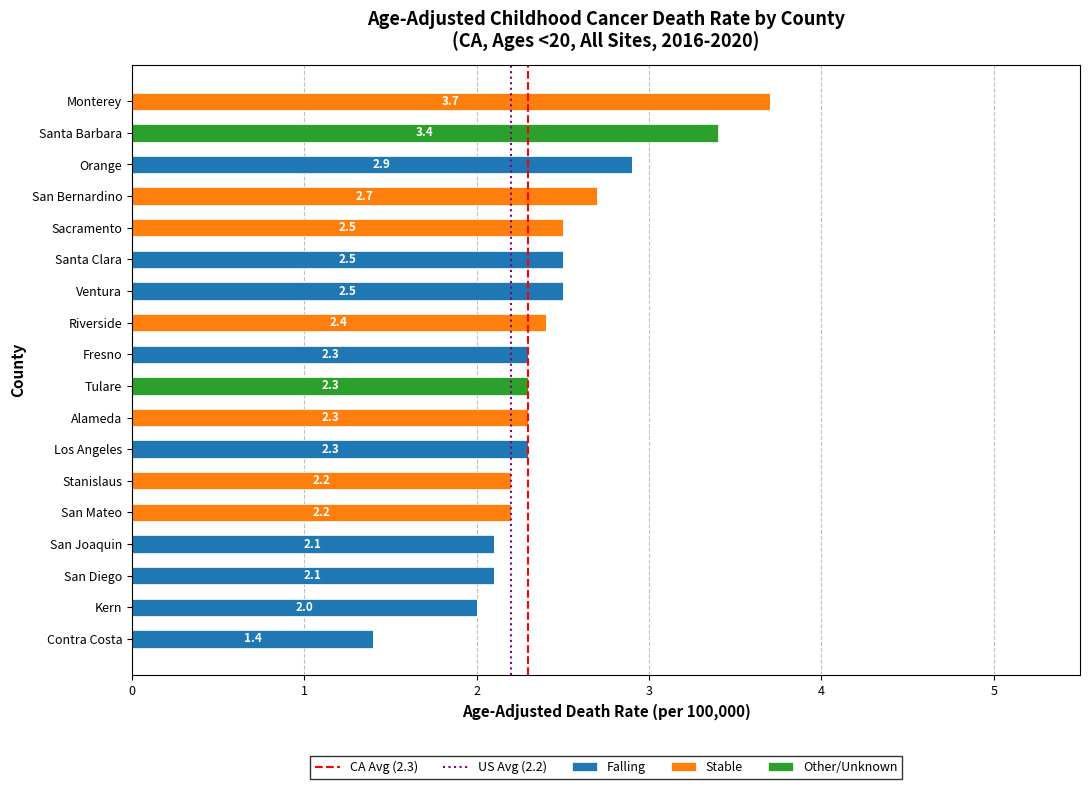

What is the total value across all series at Contra Costa?

1.4